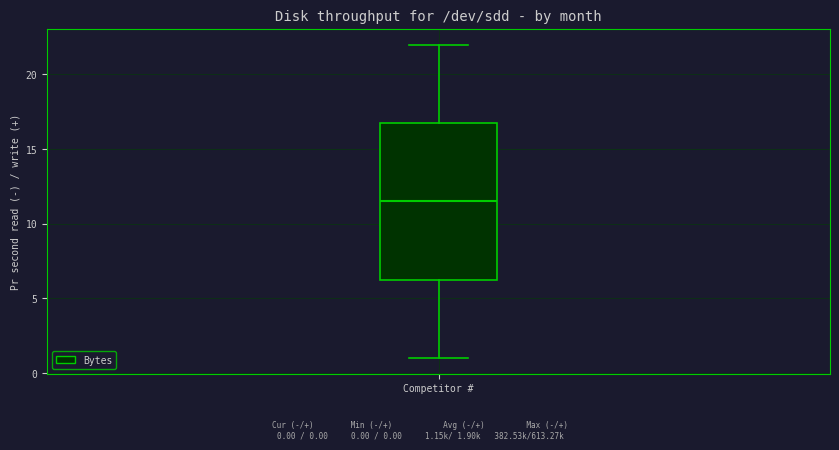

Transcribe this box plot: give where the median line is, the range the box spans, and where the two whiskers end, as read against the y-axis. The values are not printed on the chart, so give them approximately, as read against the axis.

median 11.5, box 6.5 to 17.0, whiskers 1.0 to 22.0